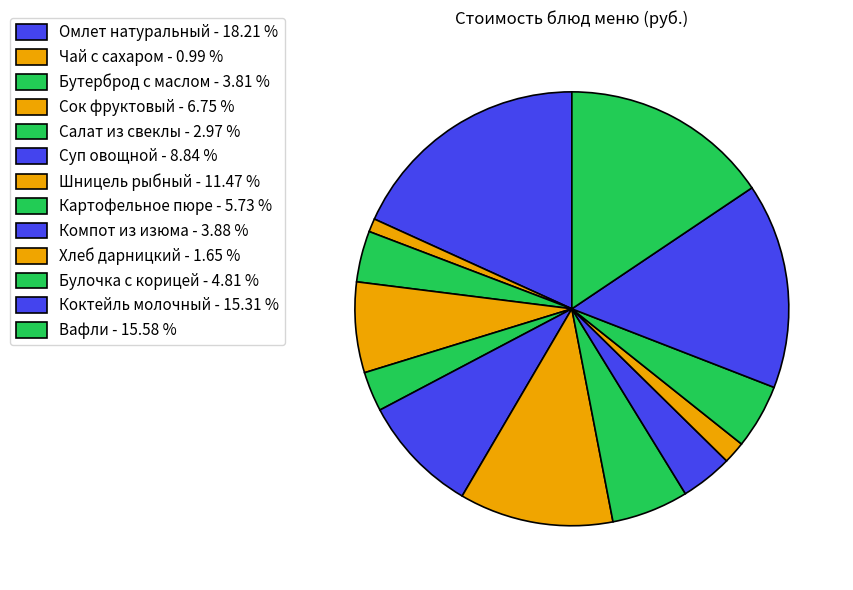

Which slice is the largest?

Омлет натуральный